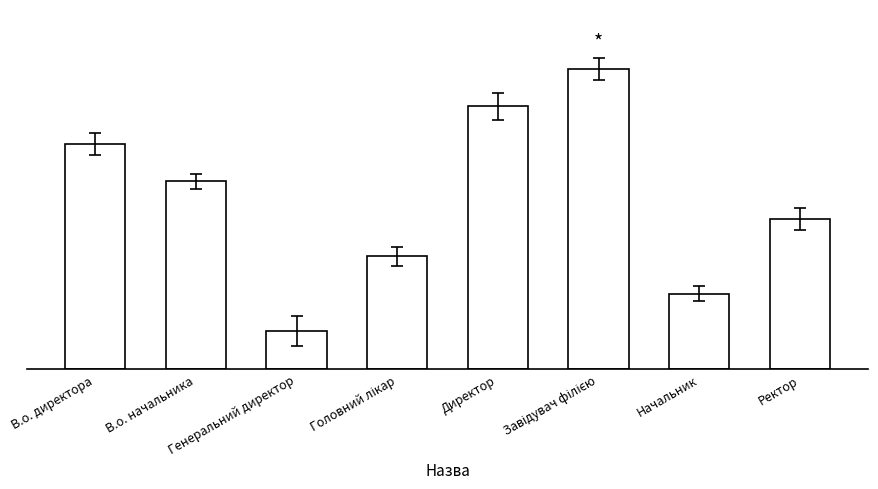

True or false: the data shows 2 at Головний лікар.

False